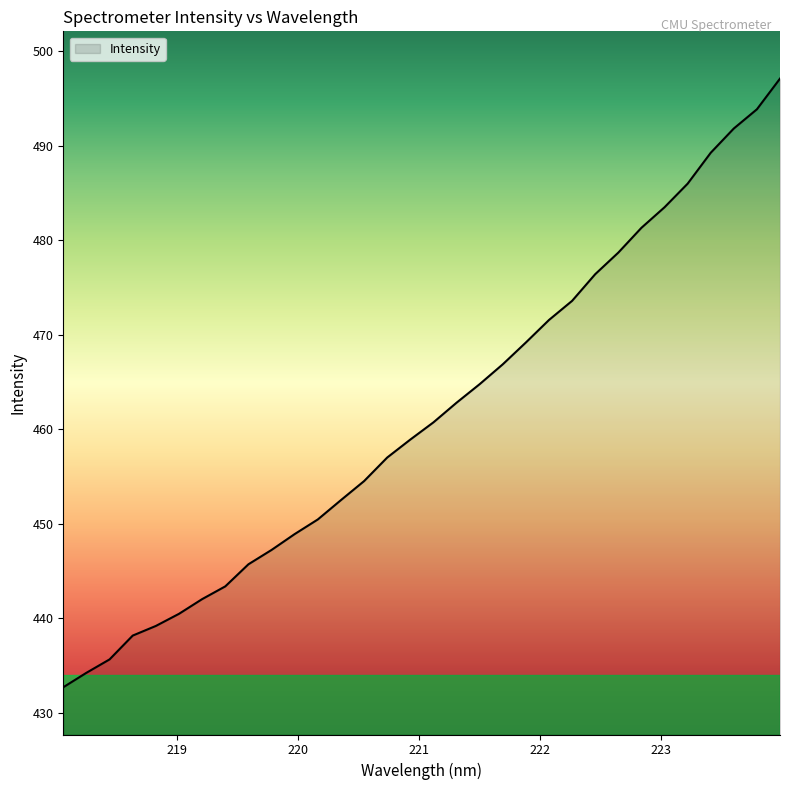

What is the smallest value displayed?

432.7